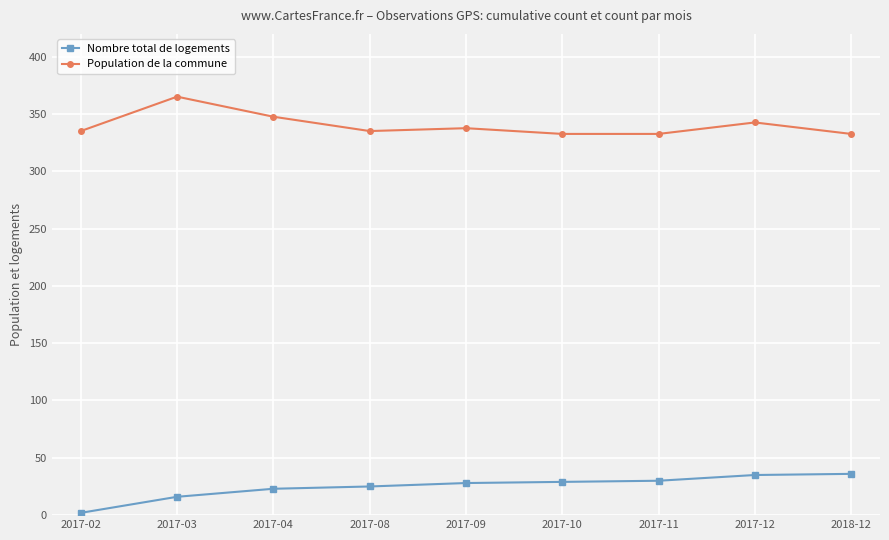

Where is the first local maximum for Population de la commune?

2017-03